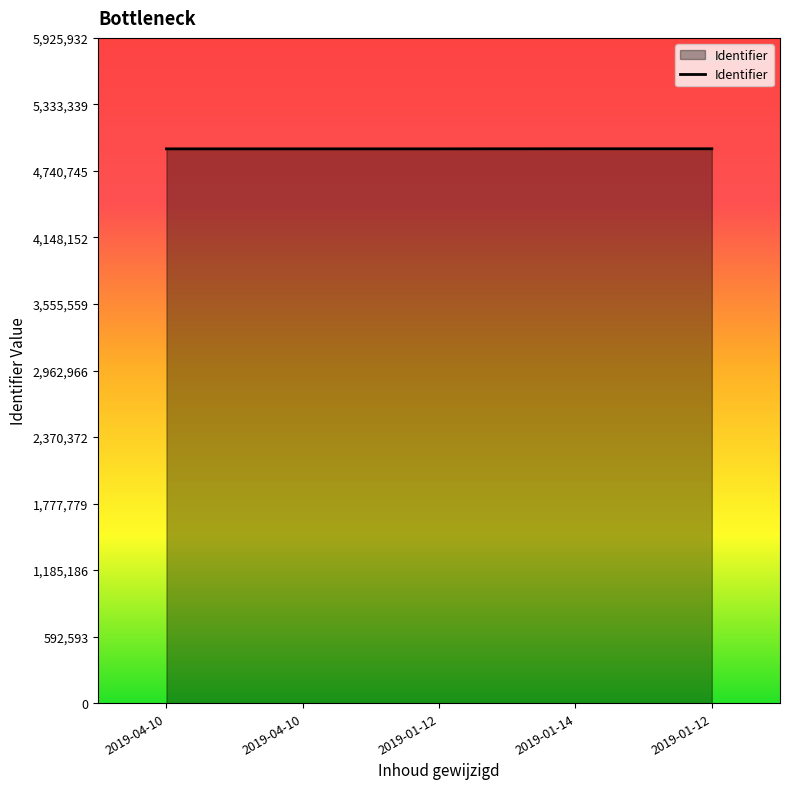

What is the label of the 3rd point from the right?

2019-01-12